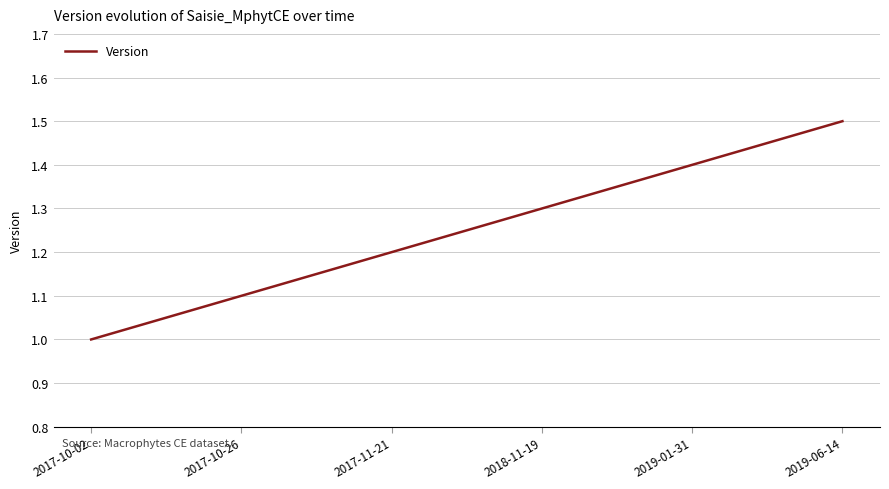

What is the difference between the maximum and minimum values?

0.5